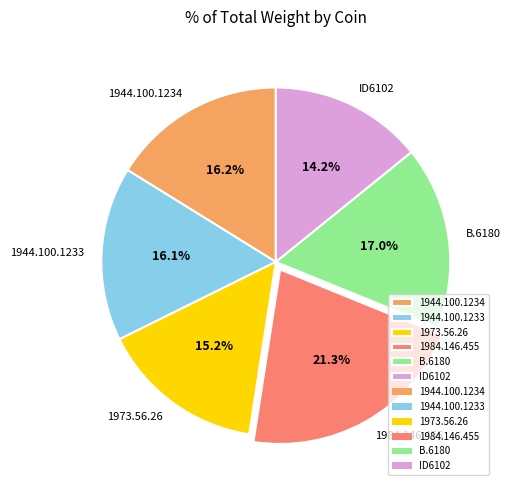

Is there a majority slice in this chart?

No